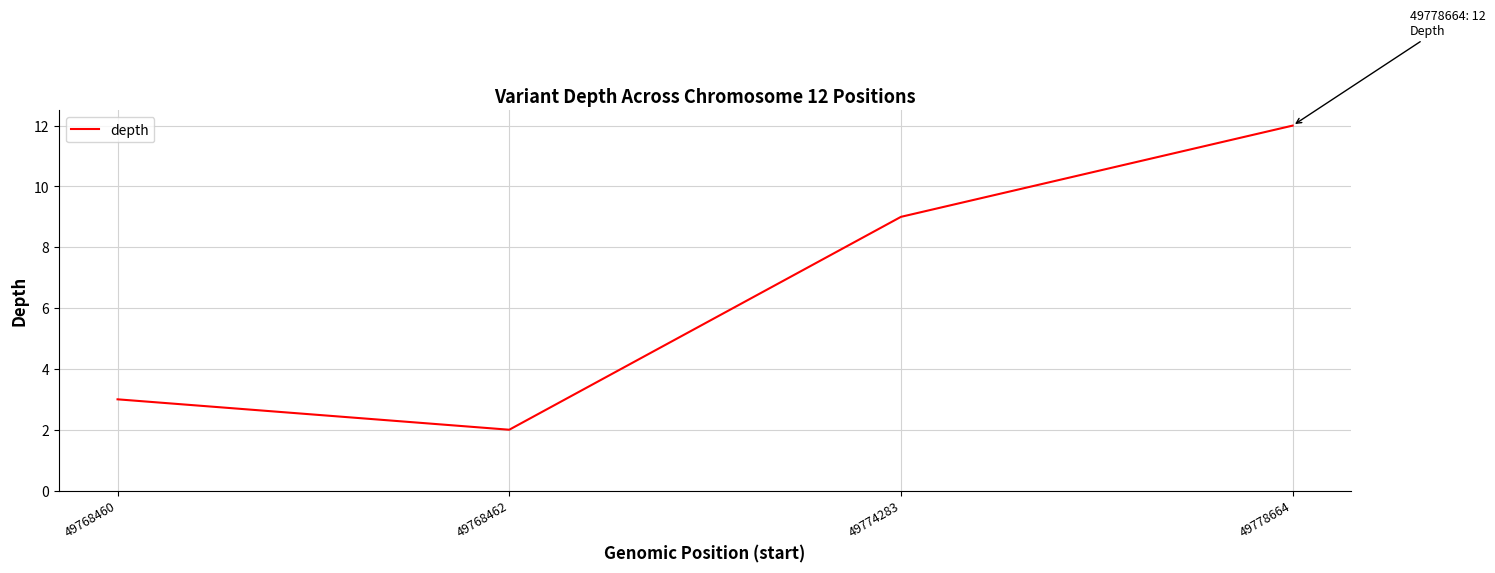

True or false: the data shows 9 at 49774283.

True